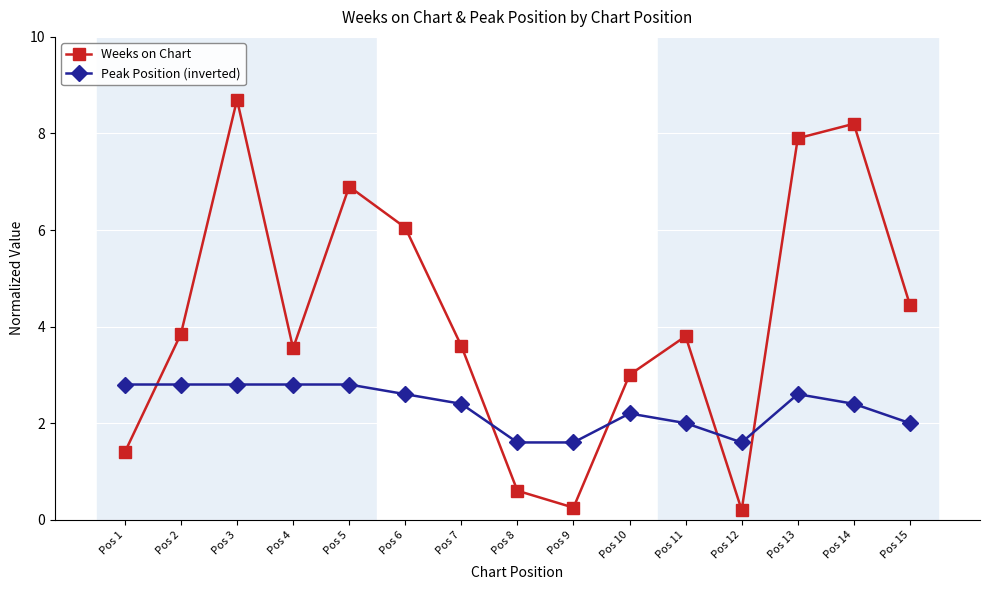

Rank the series by their average value, from lowest to highest.

Peak Position (inverted), Weeks on Chart